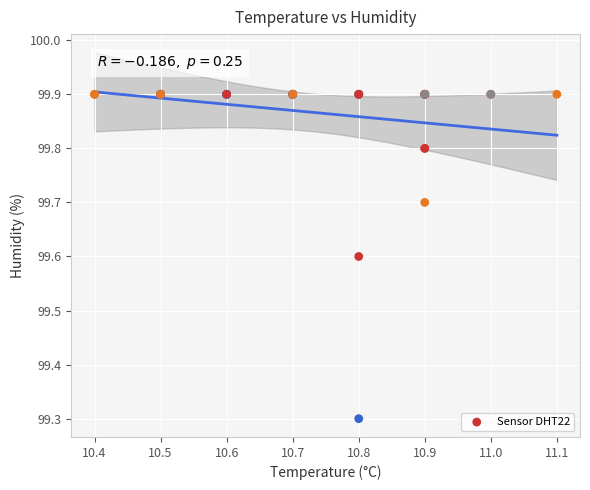

What Y value in the scatter plot is closest to 99?

99.3